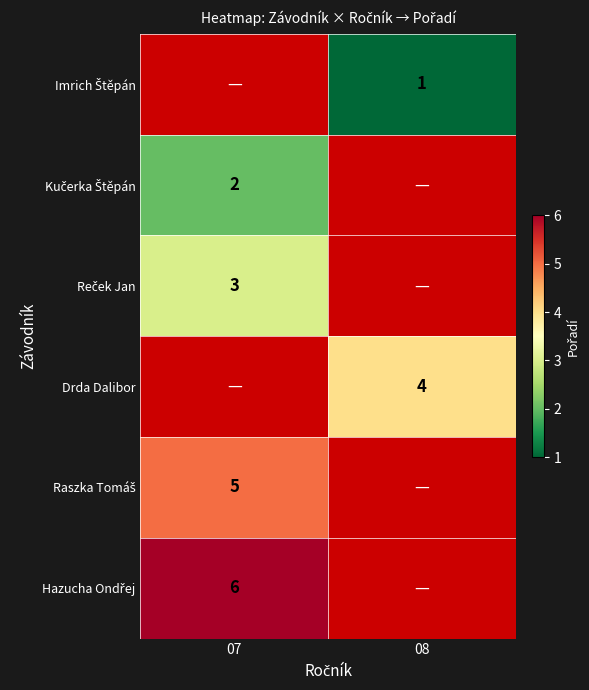

At which label is Hazucha Ondřej closest to 6?

07